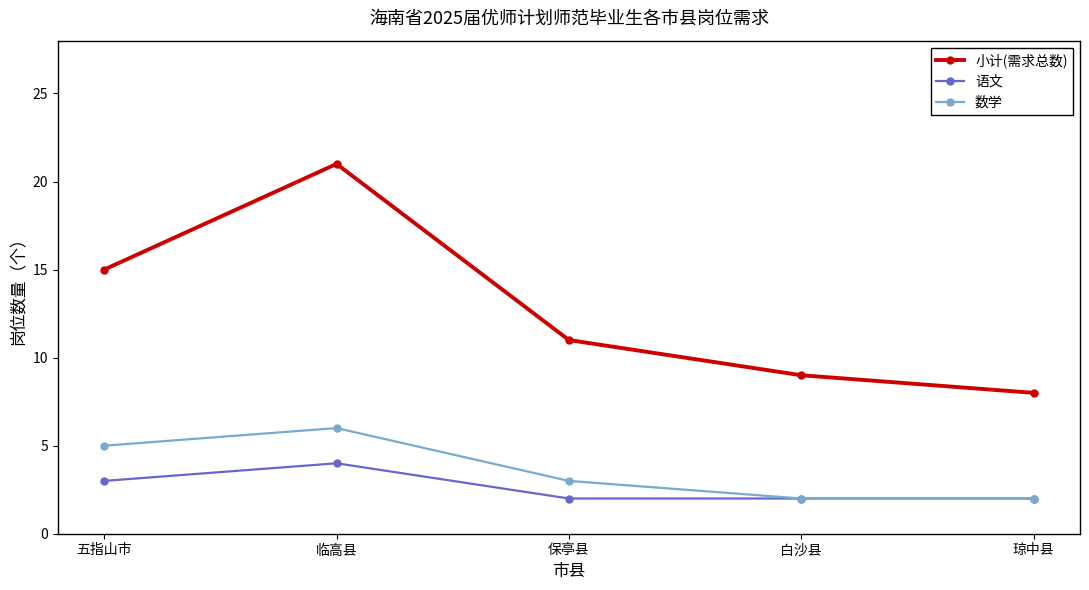

Rank the series by their maximum value, from highest to lowest.

小计(需求总数), 数学, 语文